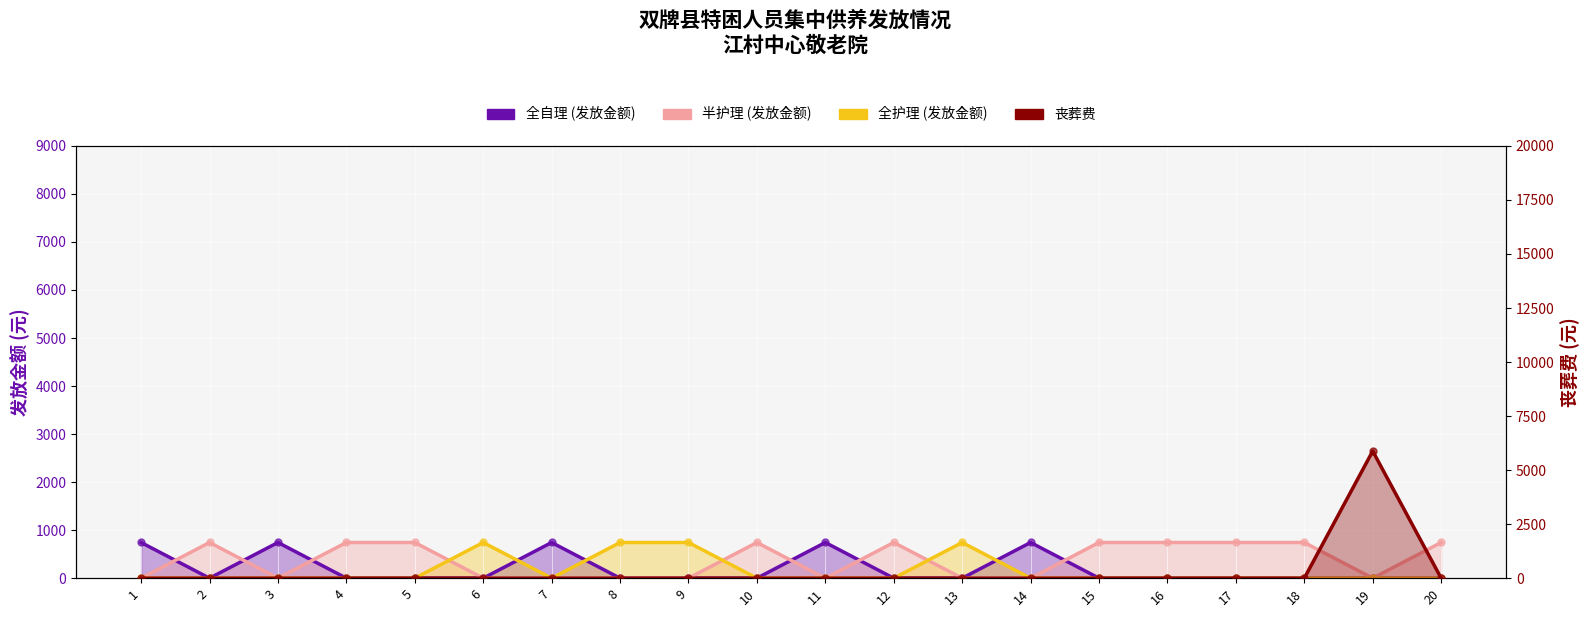

Which series has the largest total across all categories?

半护理 (发放金额)